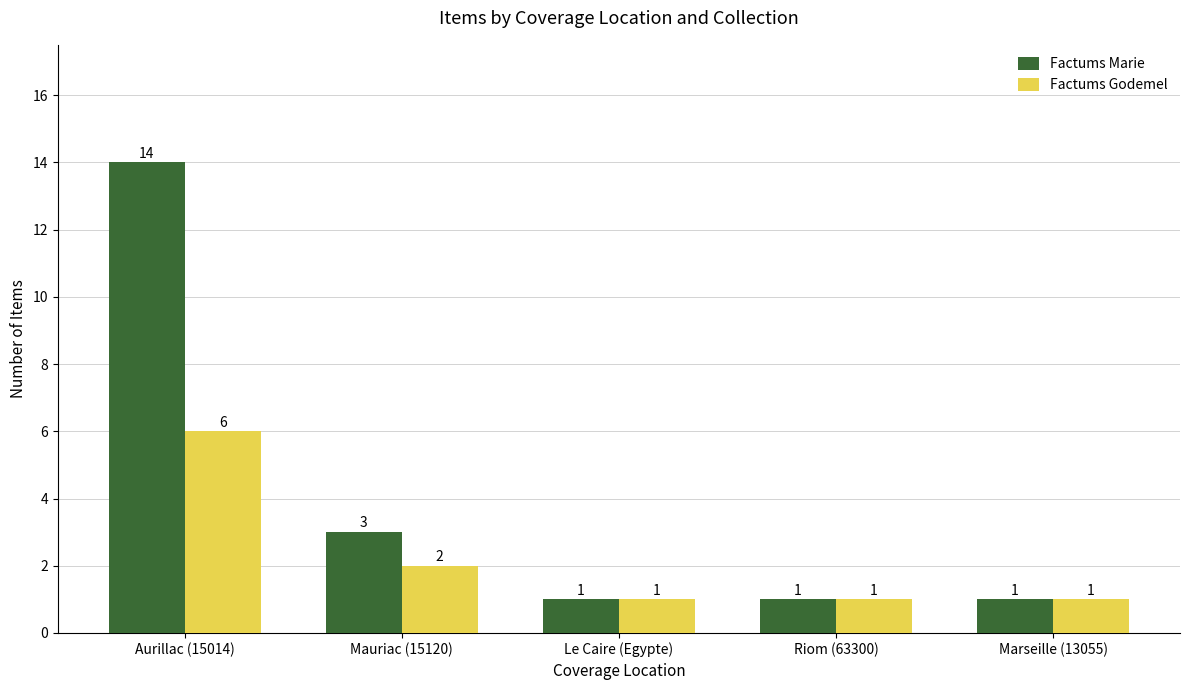

Which series has the widest spread of values?

Factums Marie